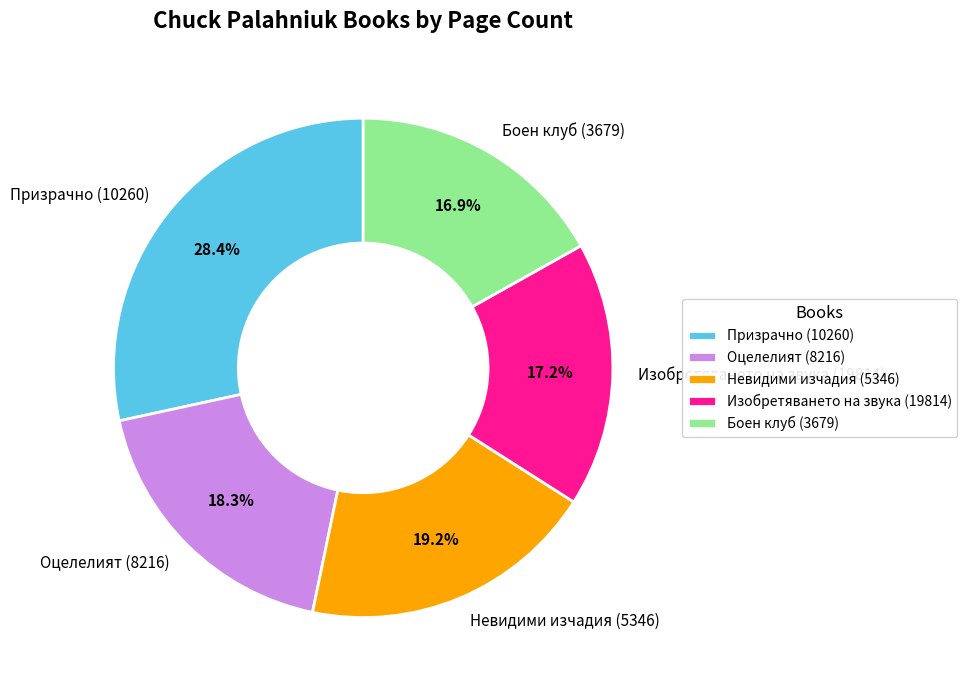

Is it true that Невидими изчадия (5346) is 19% of the pie?

True